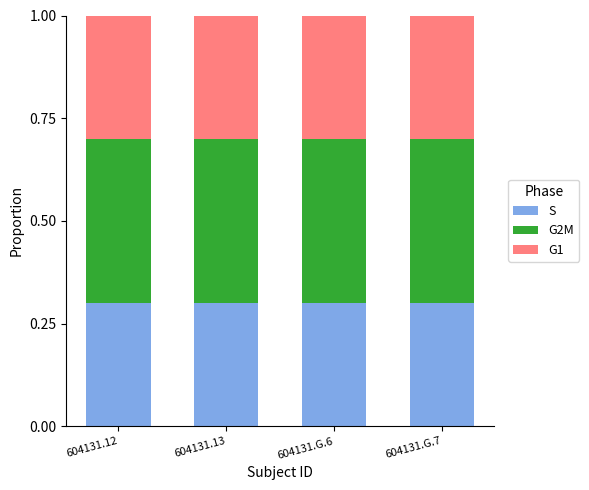

What is the highest value of the S series?

0.3